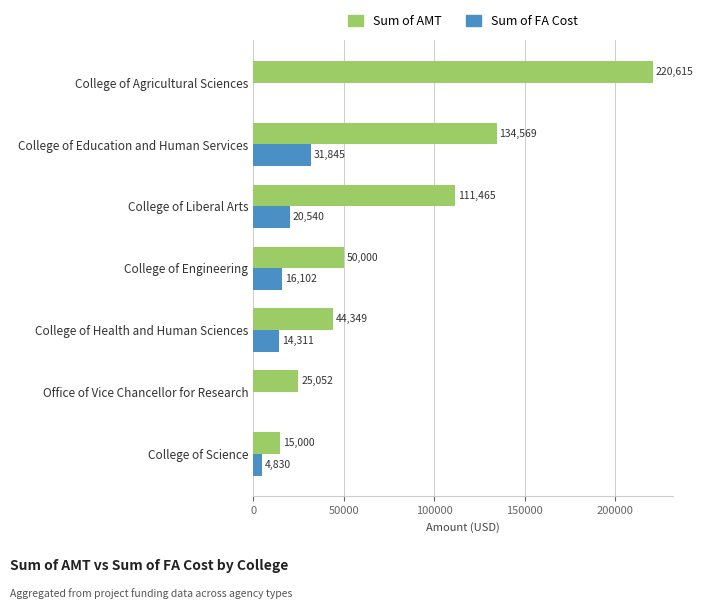

Which series changed the most between Office of Vice Chancellor for Research and College of Health and Human Sciences?

Sum of AMT